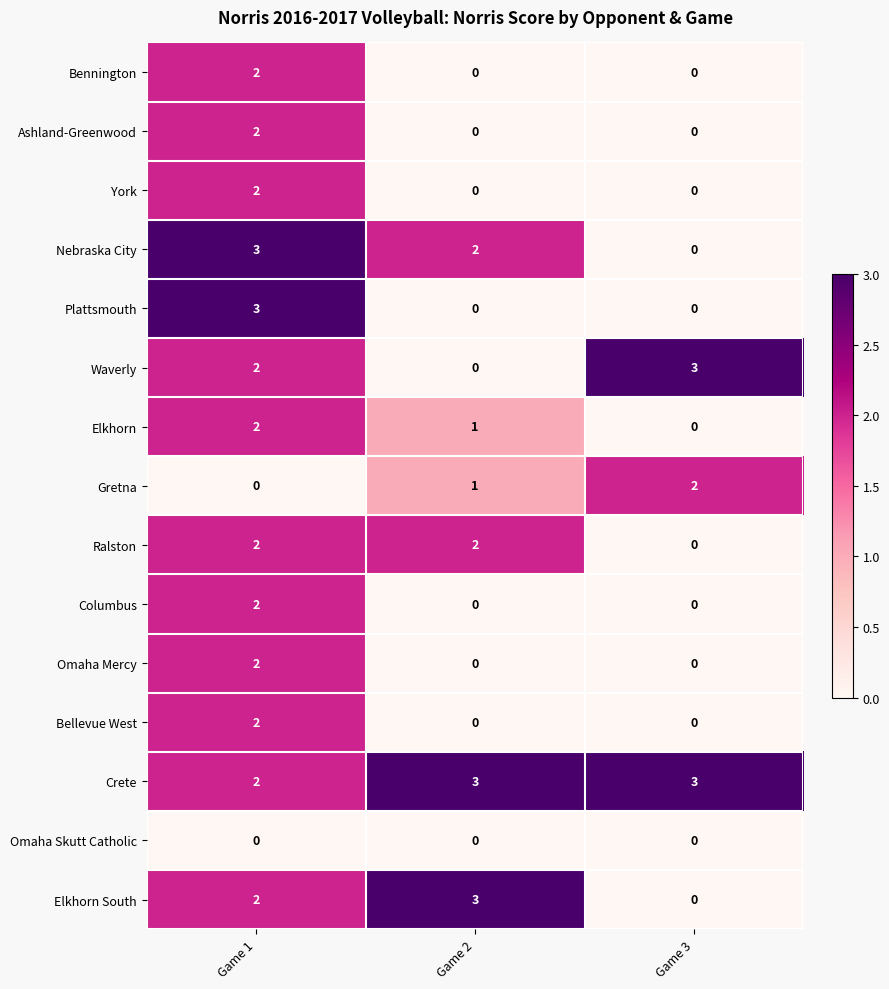

How many distinct data groups are displayed?

15